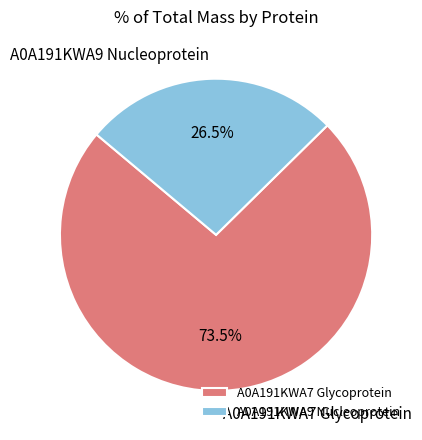

True or false: A0A191KWA9 Nucleoprotein accounts for 35% of the total.

False